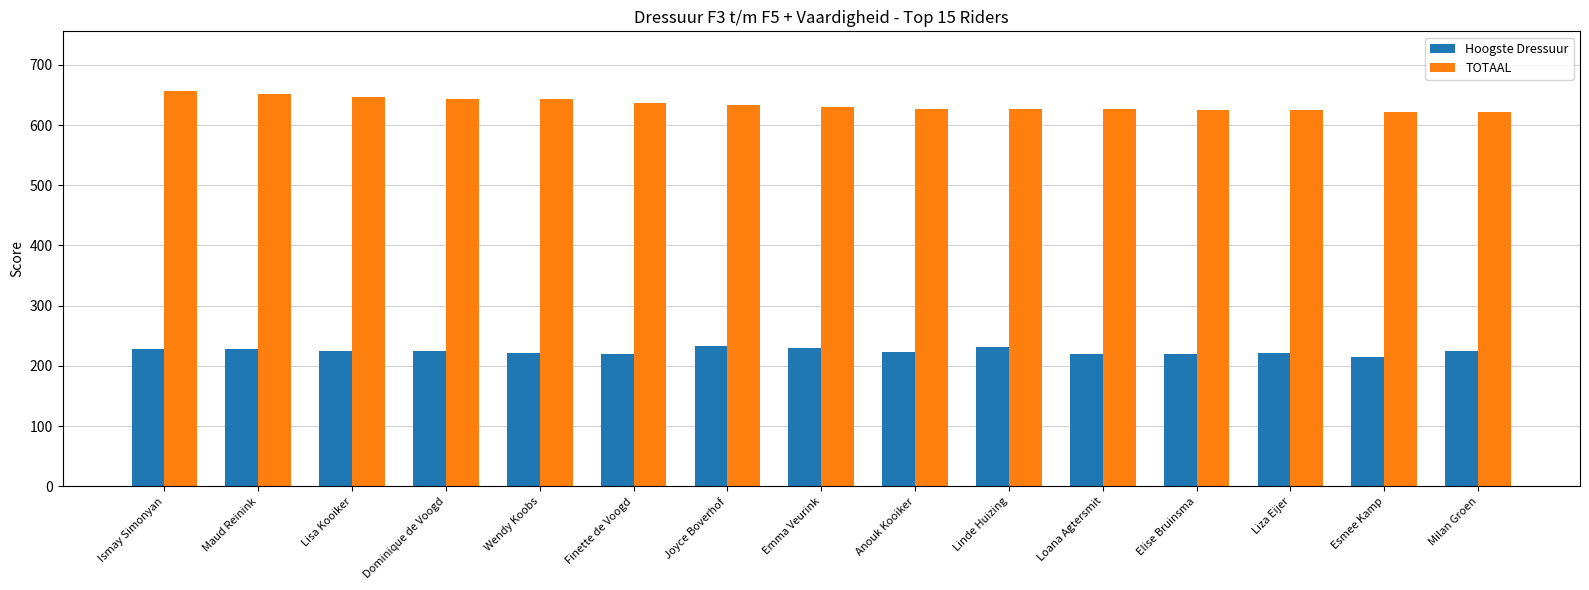

What is the minimum value shown in the chart?

215